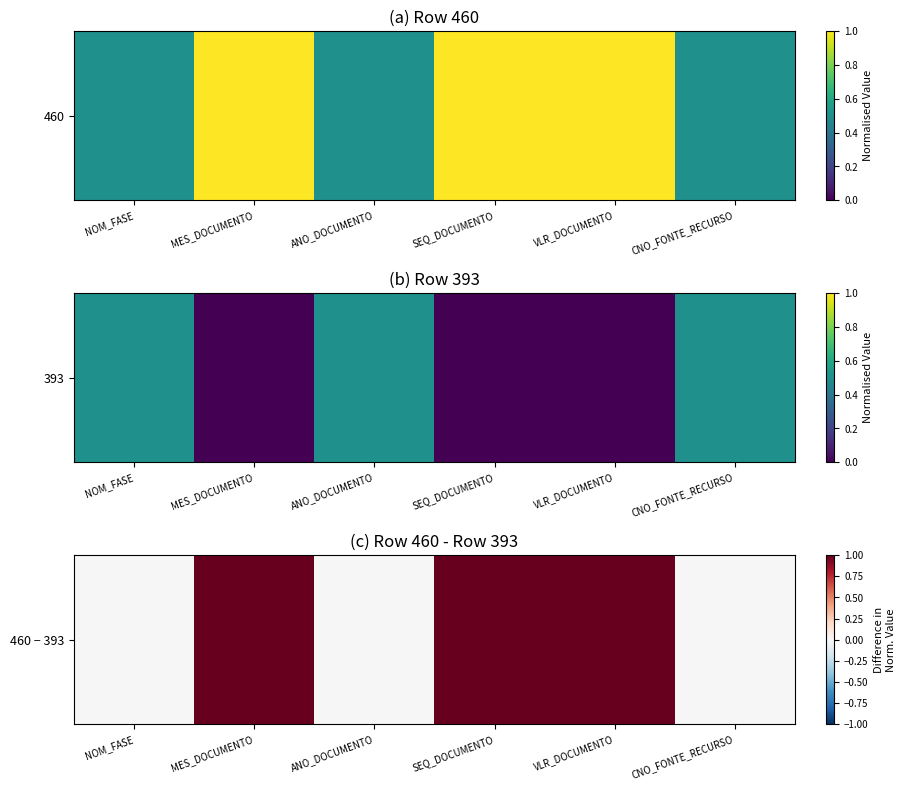

List the labels in order of value, largest first.

MES_DOCUMENTO, SEQ_DOCUMENTO, VLR_DOCUMENTO, NOM_FASE, ANO_DOCUMENTO, CNO_FONTE_RECURSO